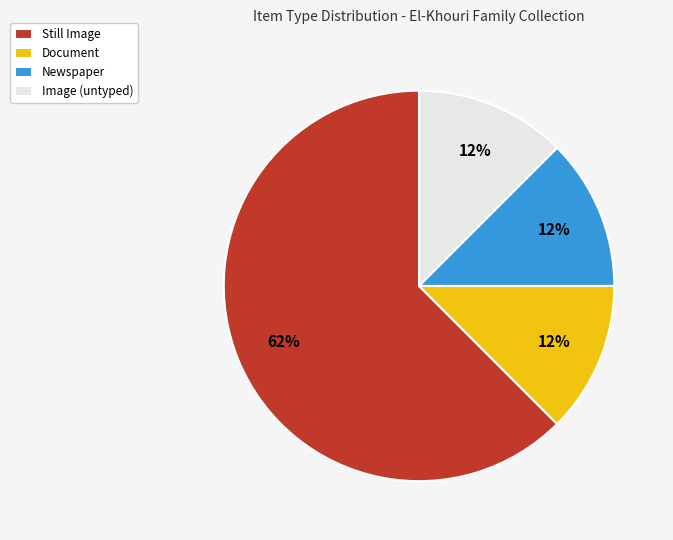

What is the largest slice in the pie chart?

Still Image